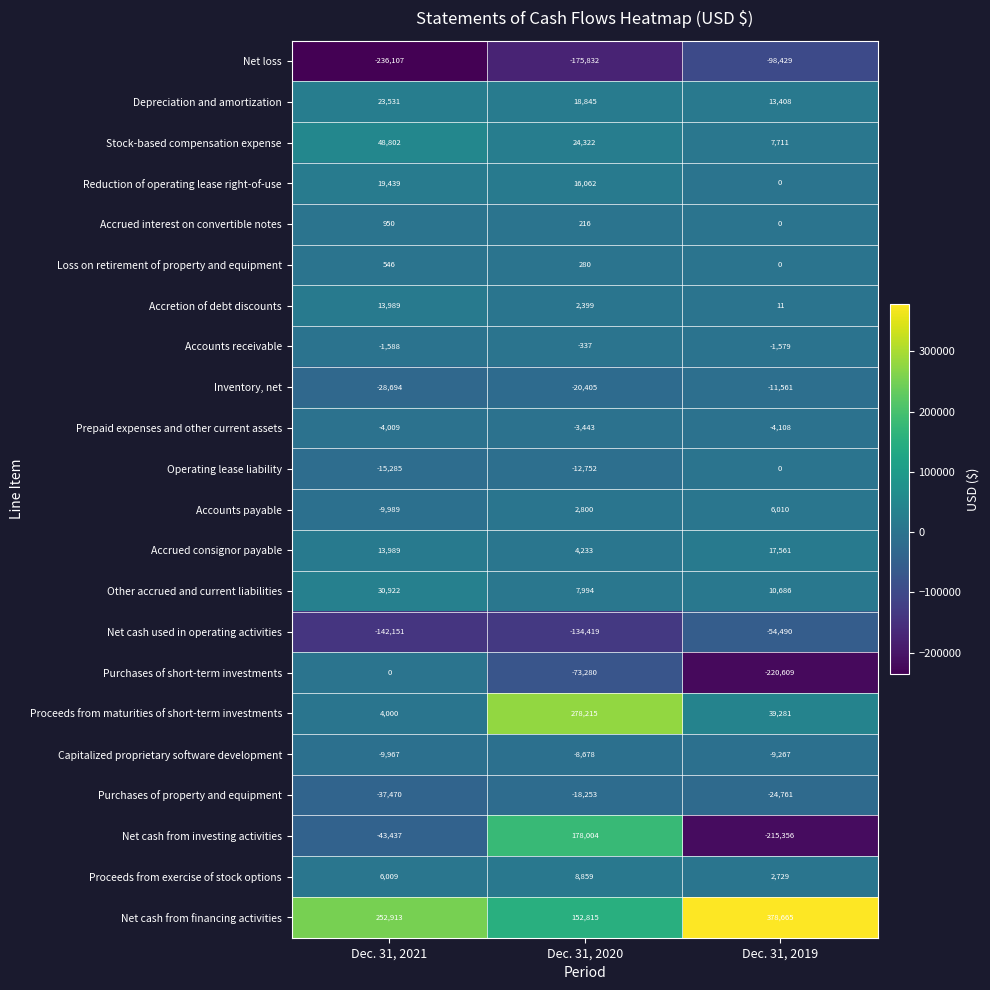

The value of Accretion of debt discounts at Dec. 31, 2021 is 22240. True or false?

False